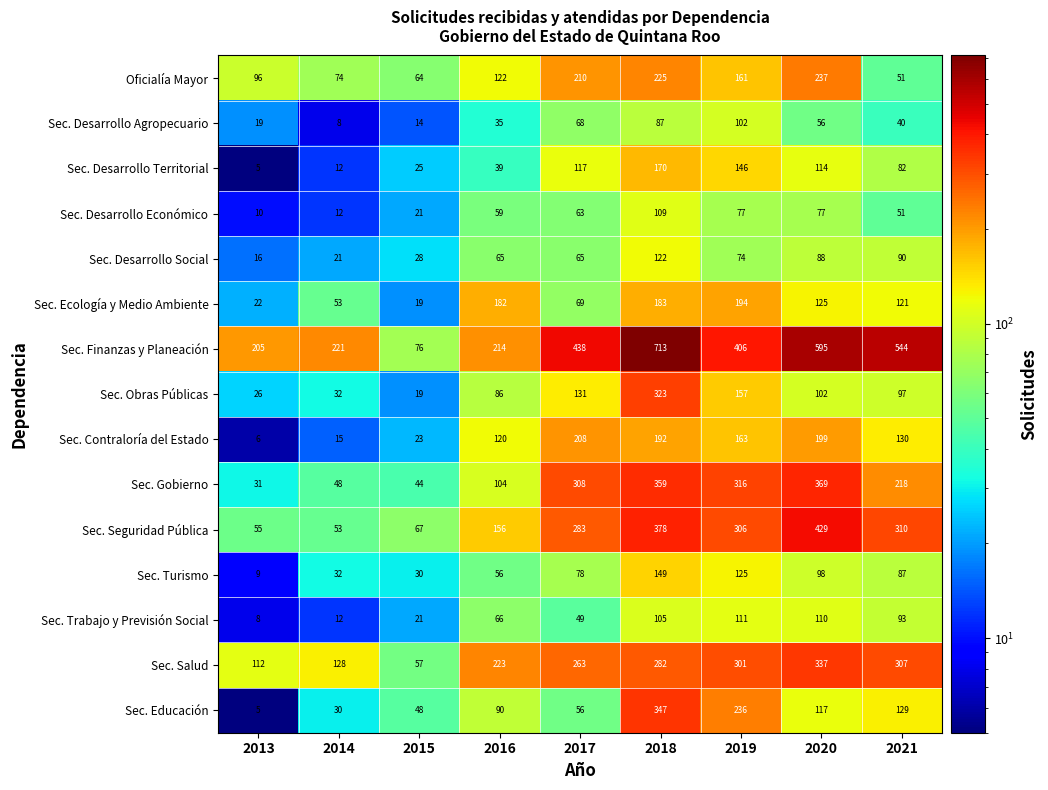

What is the sum of all Sec. Trabajo y Previsión Social values?

575